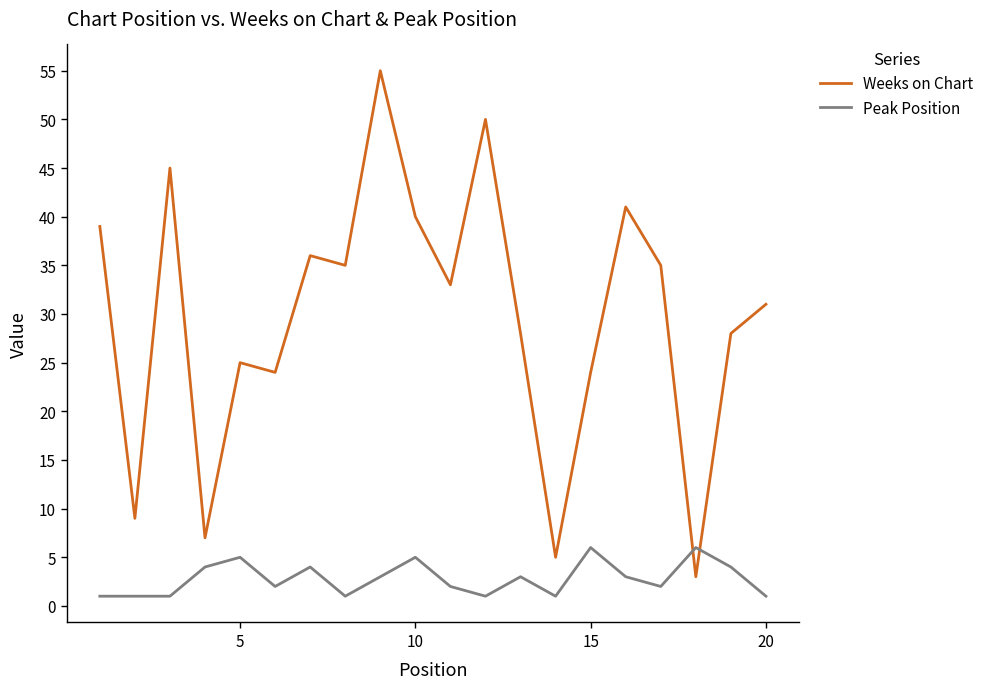

List the series in order of their overall mean, highest first.

Weeks on Chart, Peak Position